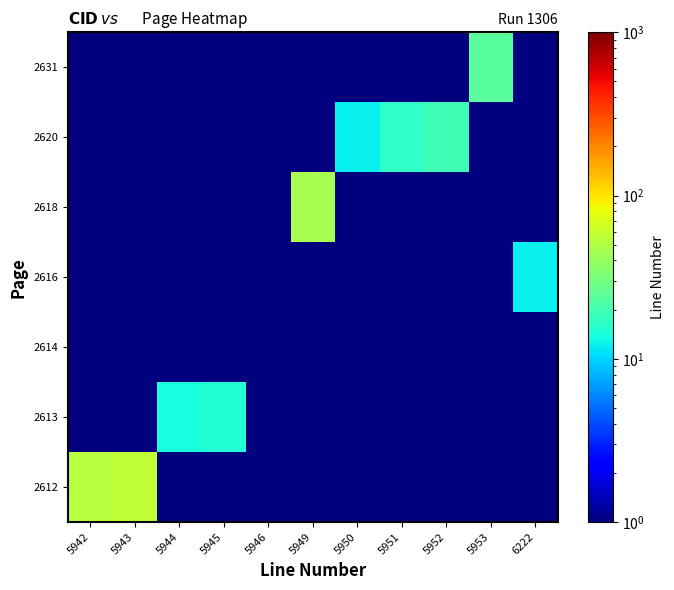

At which category is the sum across all series the highest?

5943